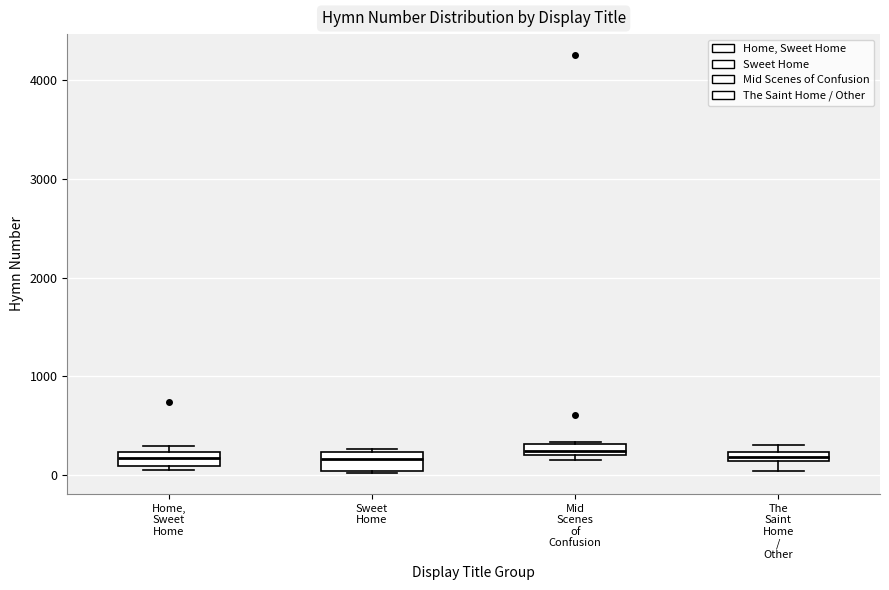

Where is the lower edge of the box for Home, Sweet Home on the y-axis? The values are not printed on the chart, so give them approximately, as read against the axis.

100